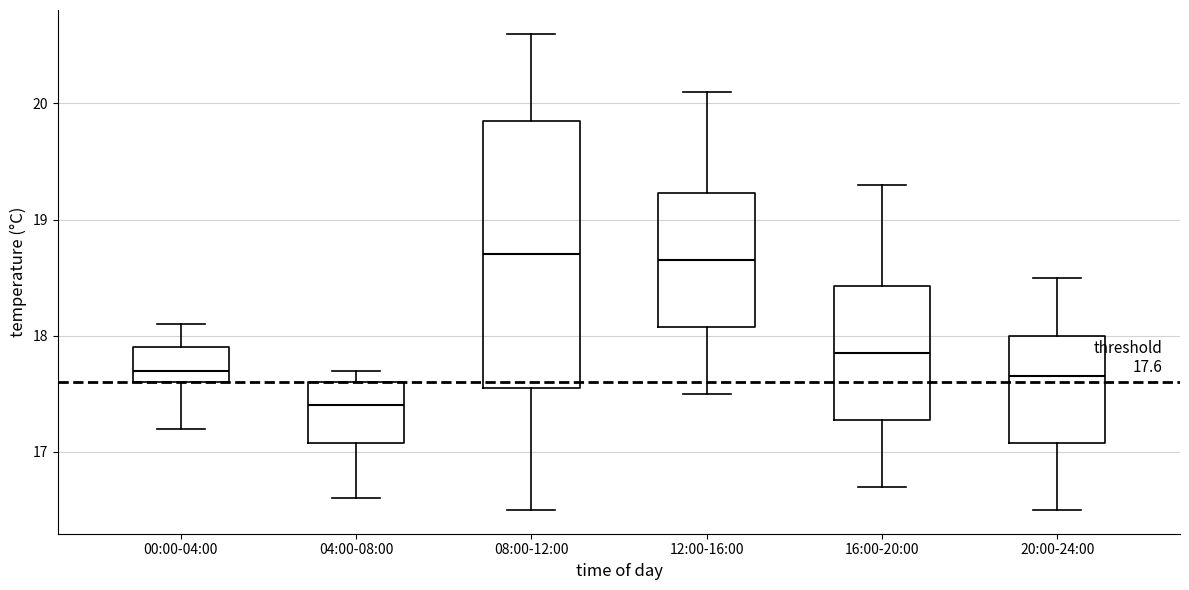

Comparing the boxes themselves (not the whiskers), which one is the tallest?

08:00-12:00